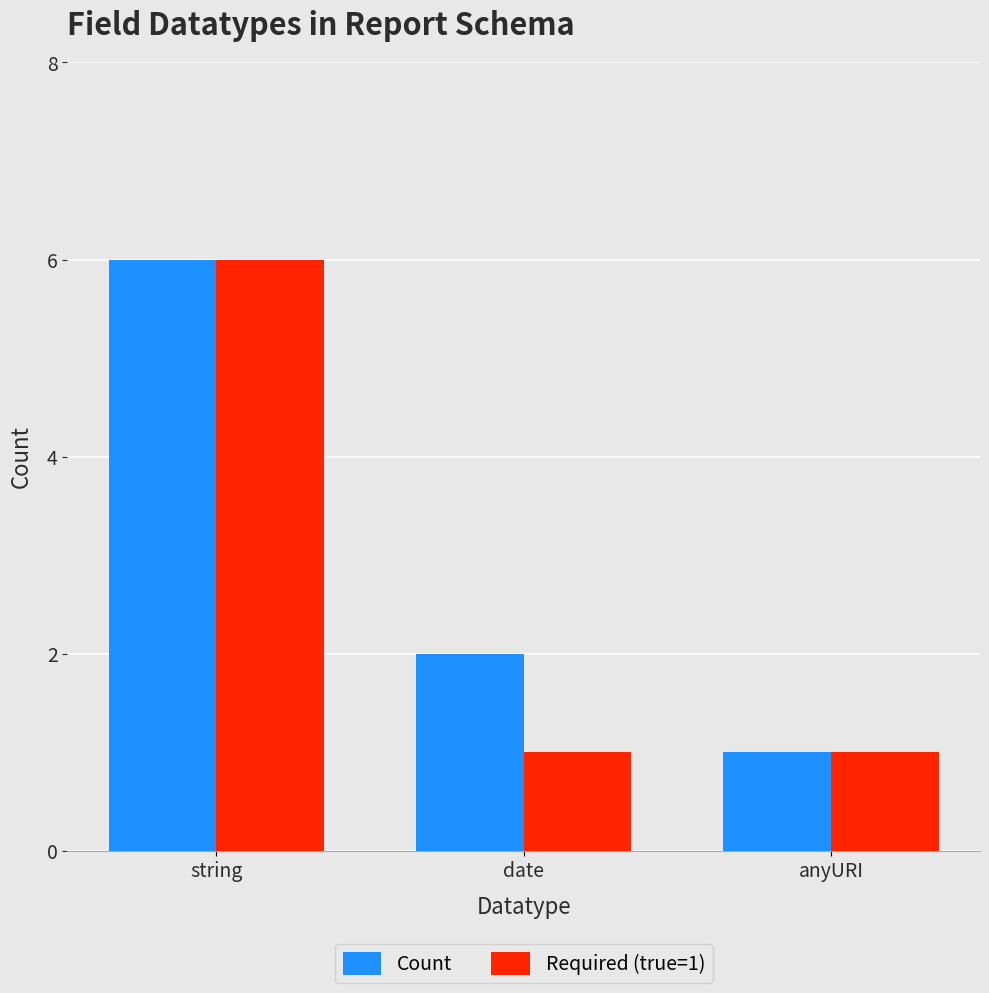

Rank the series at date from lowest to highest value.

Required (true=1), Count